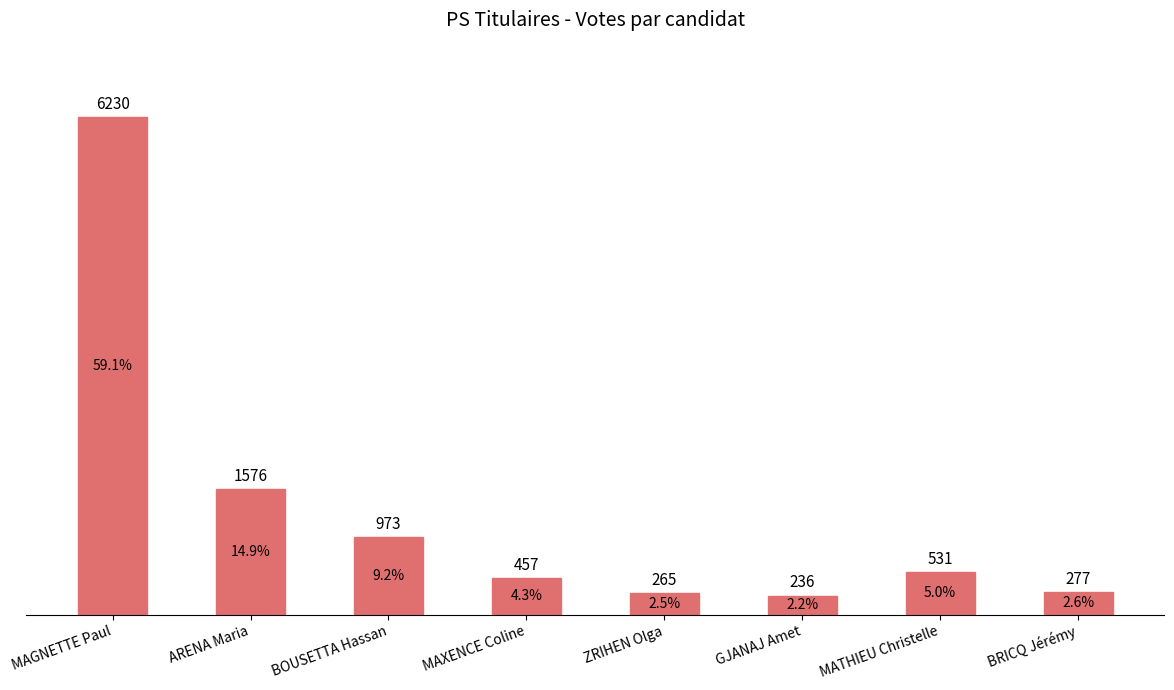

Between MAXENCE Coline and ARENA Maria, which is larger?

ARENA Maria